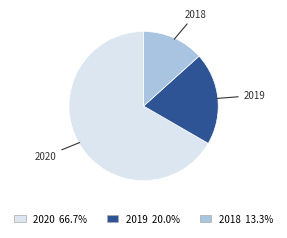

Does 2019 account for over 50% of the chart?

No